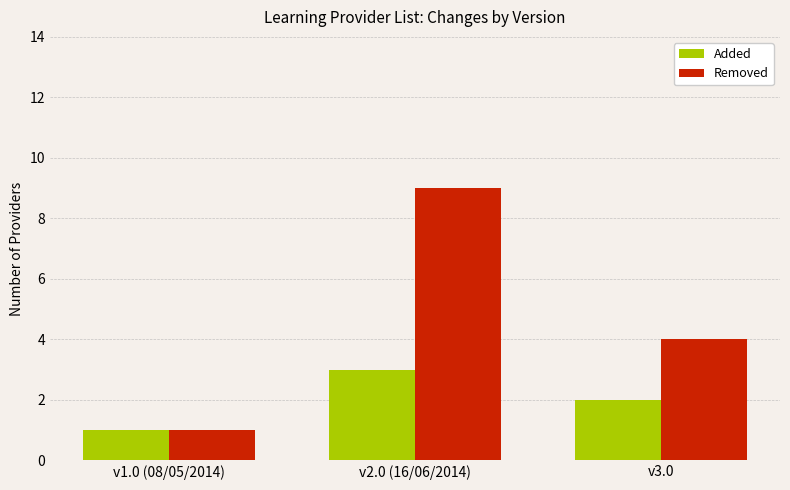

Rank the series at v2.0 (16/06/2014) from lowest to highest value.

Added, Removed